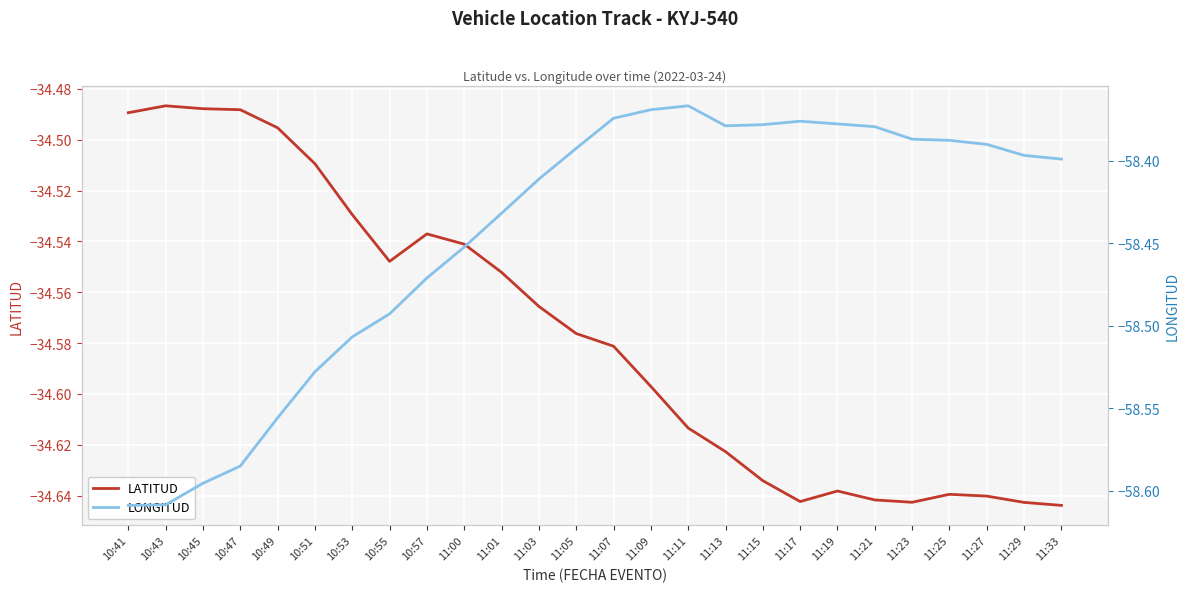

What value does the LATITUD series have at 11:01?

-34.6